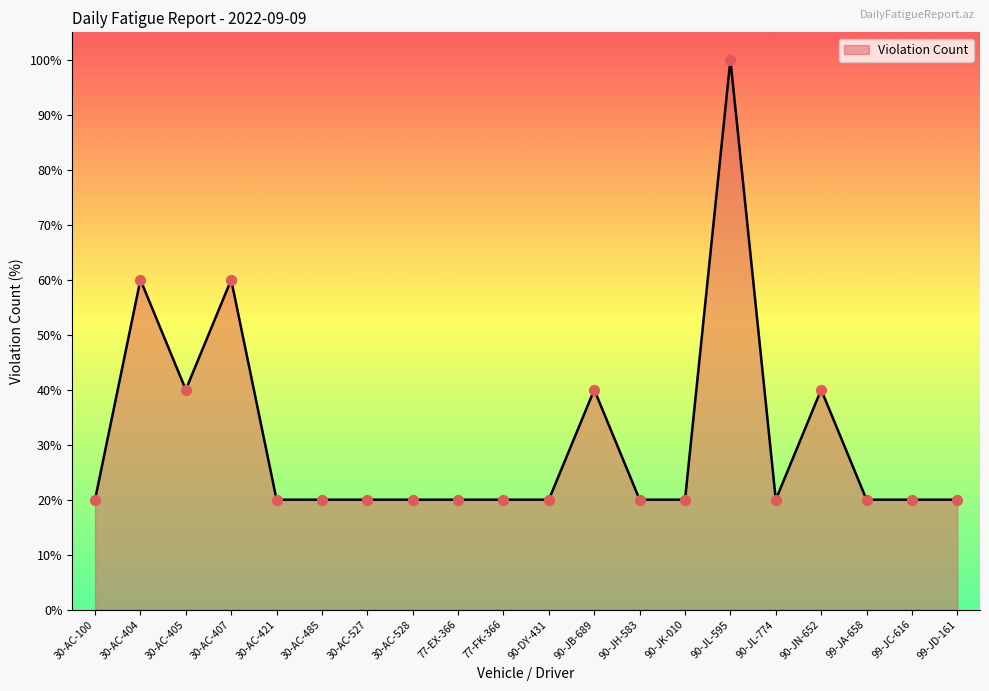

What is the ratio of the value at 90-JK-010 to the value at 77-FK-366?

1.0